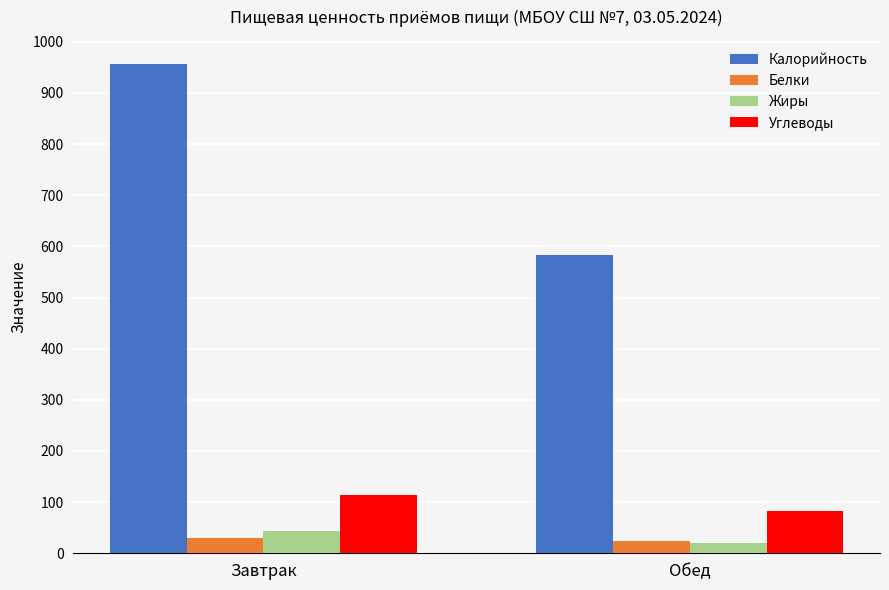

Does the chart contain stacked bars?

No